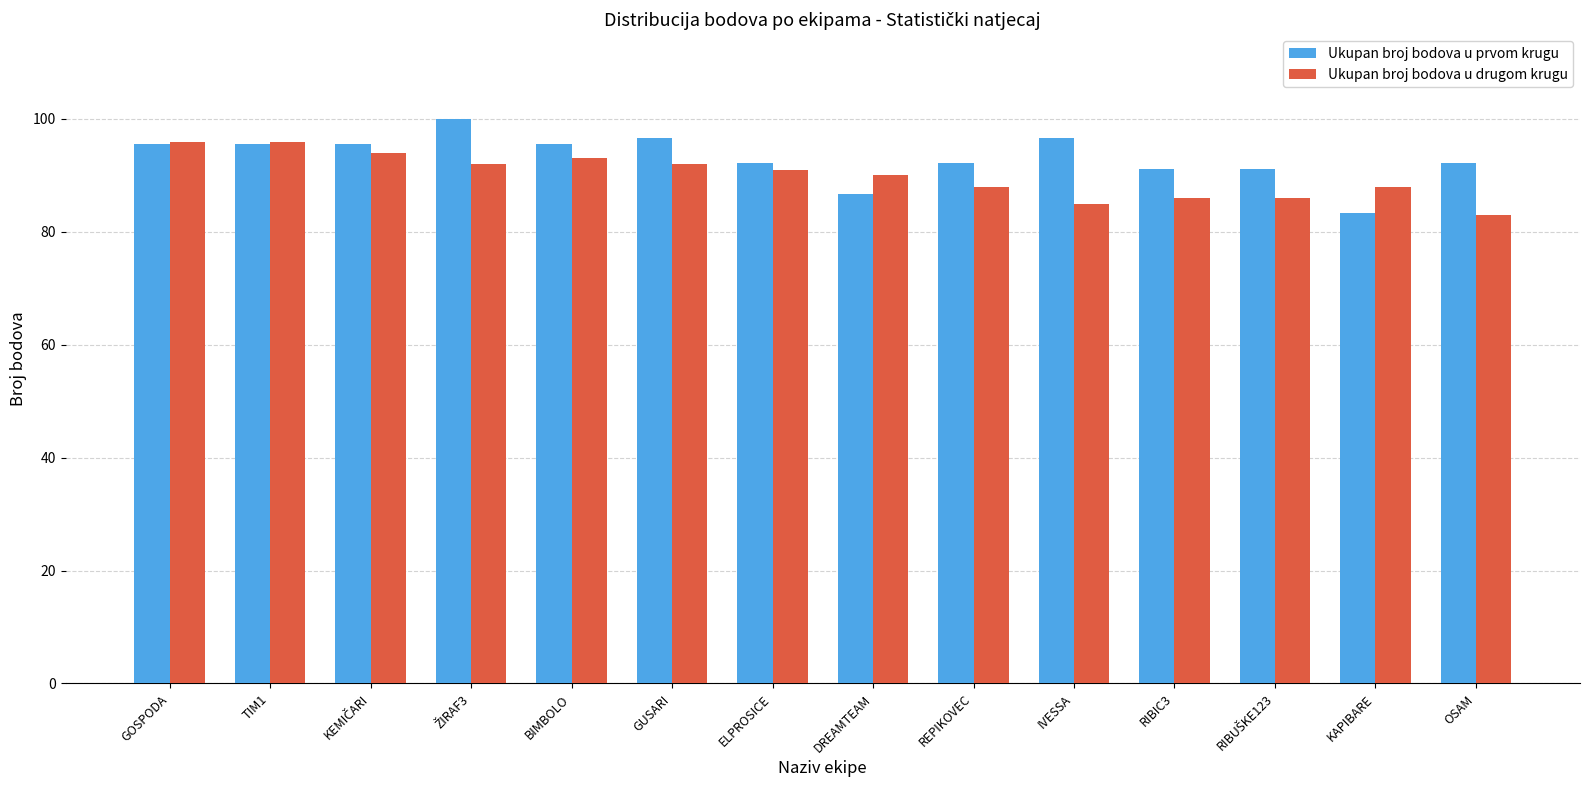

What is the value of the Ukupan broj bodova u drugom krugu bar at the 3rd from the left?

94.0